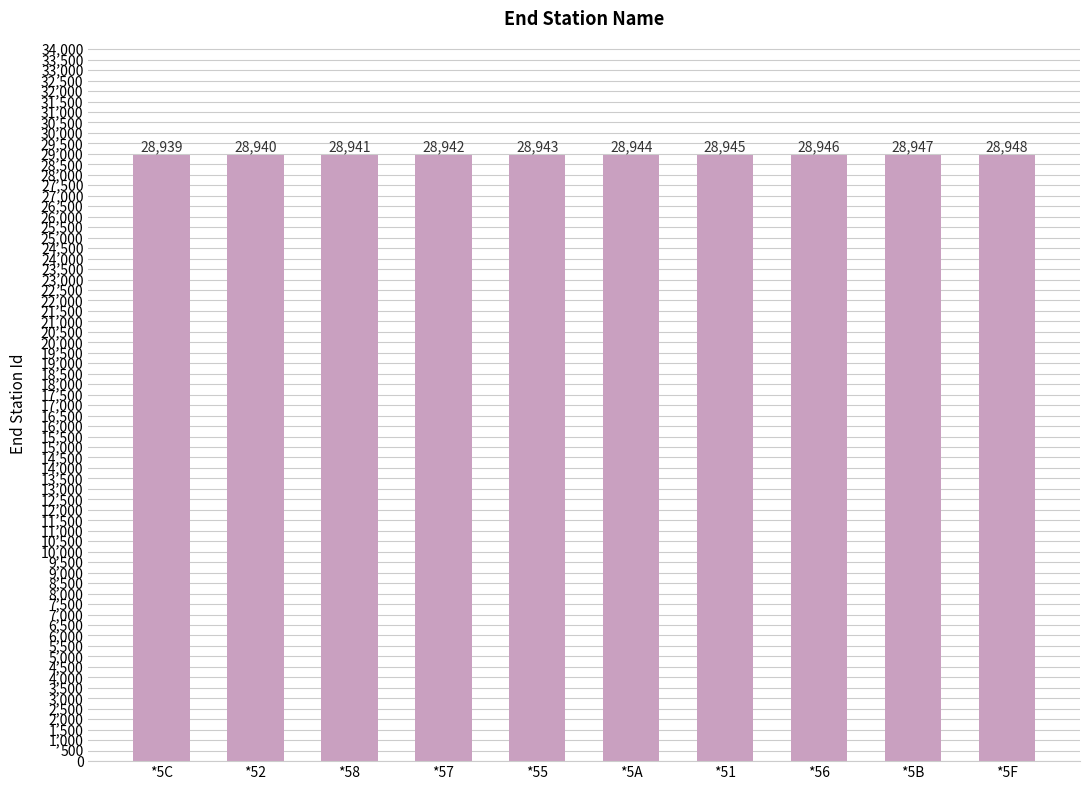

The chart shows a value of 42128 at *5F. True or false?

False